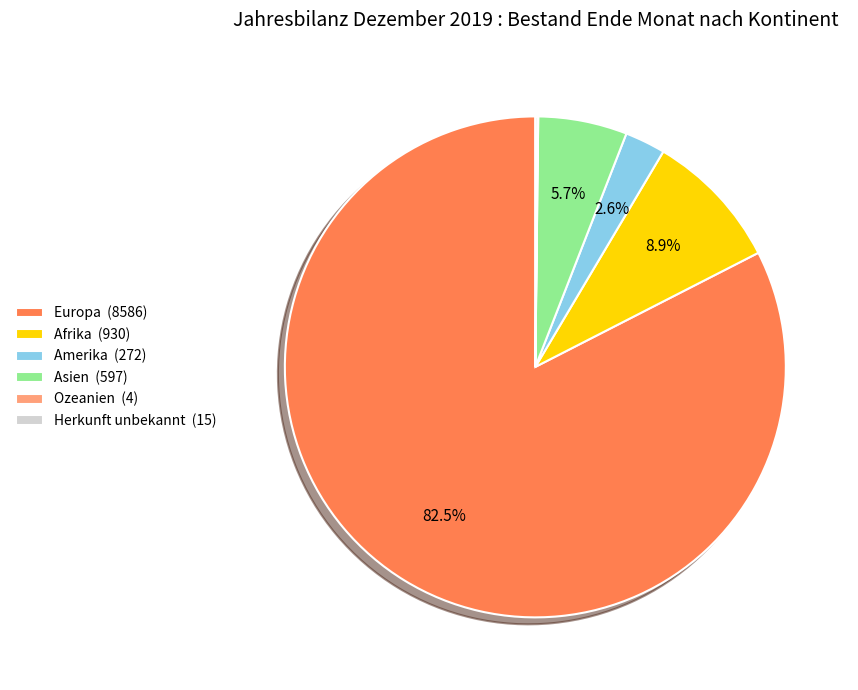

Is there a majority slice in this chart?

Yes